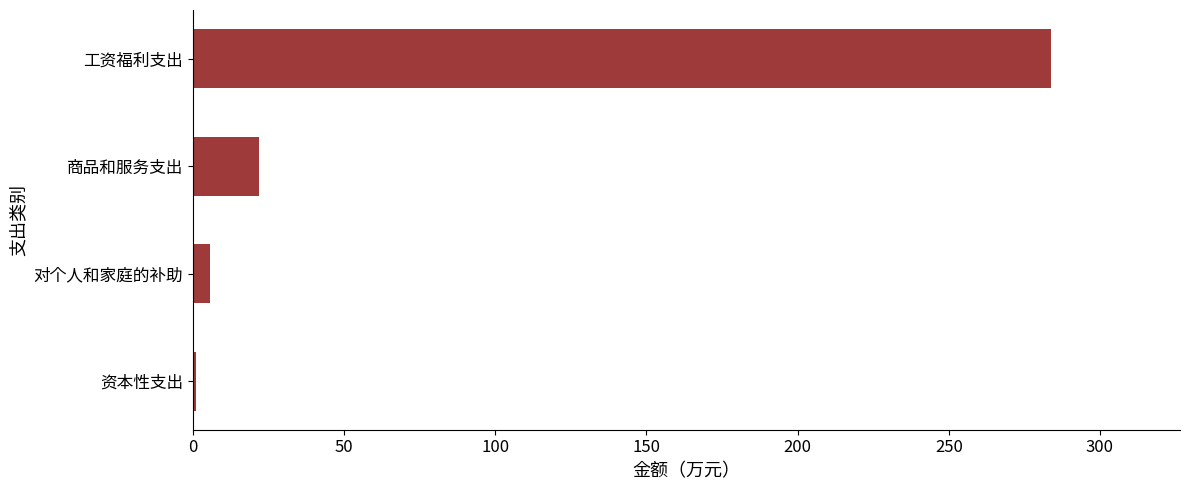

Are the bars horizontal?

Yes